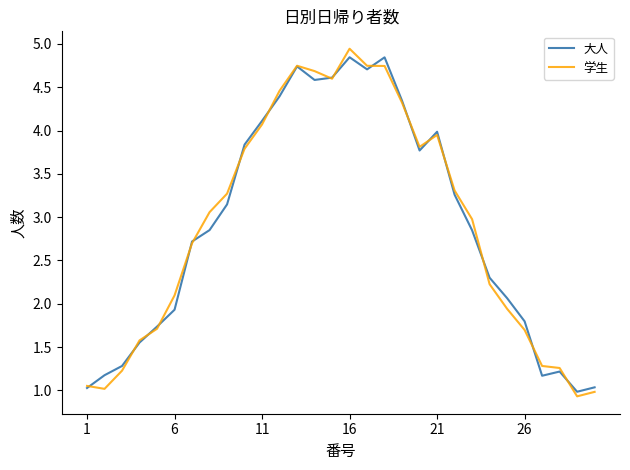

Which series ends up on top after the final intersection of 学生 and 大人?

大人